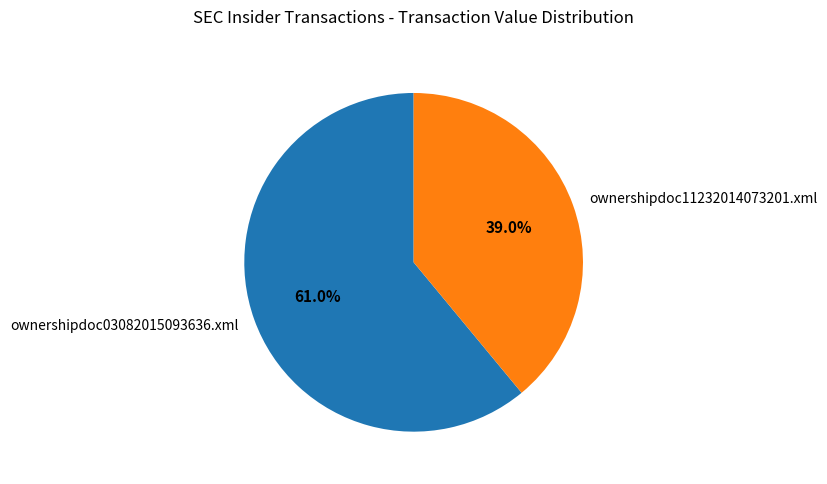

Between ownershipdoc03082015093636.xml and ownershipdoc11232014073201.xml, which is larger?

ownershipdoc03082015093636.xml